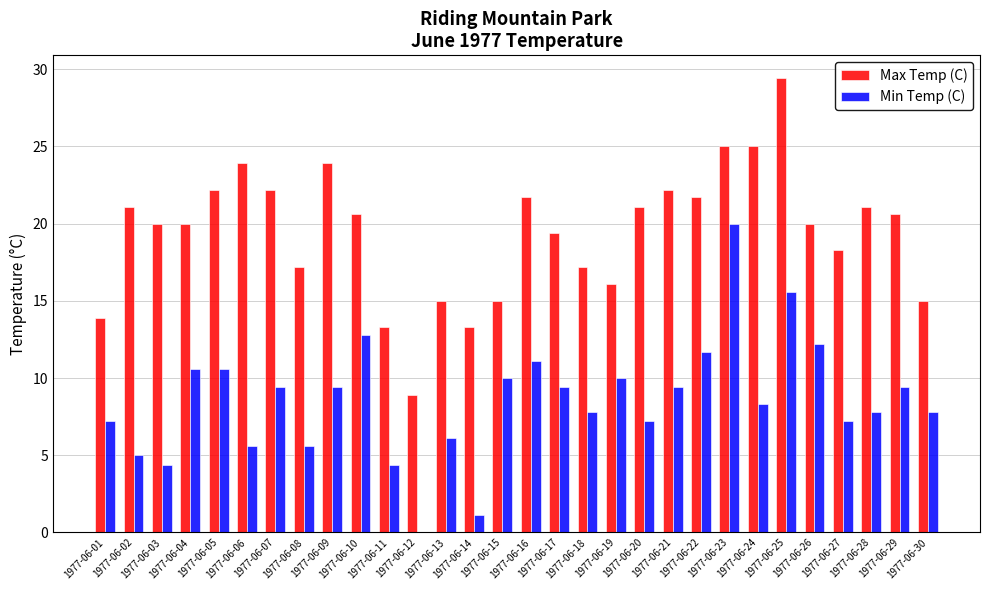

What is the highest value of the Min Temp (C) series?

20.0